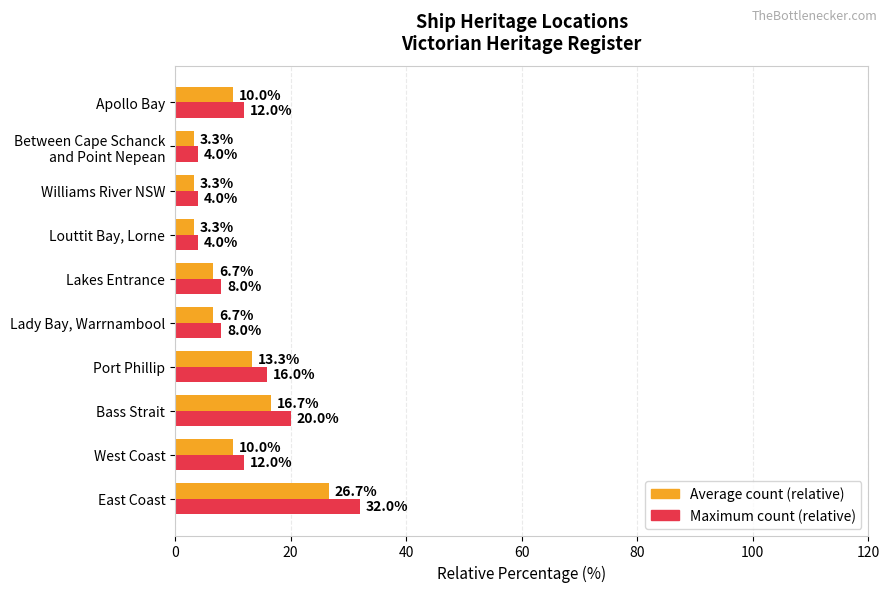

What is the sum of the Maximum count (relative) values at Apollo Bay and Bass Strait?

32.0